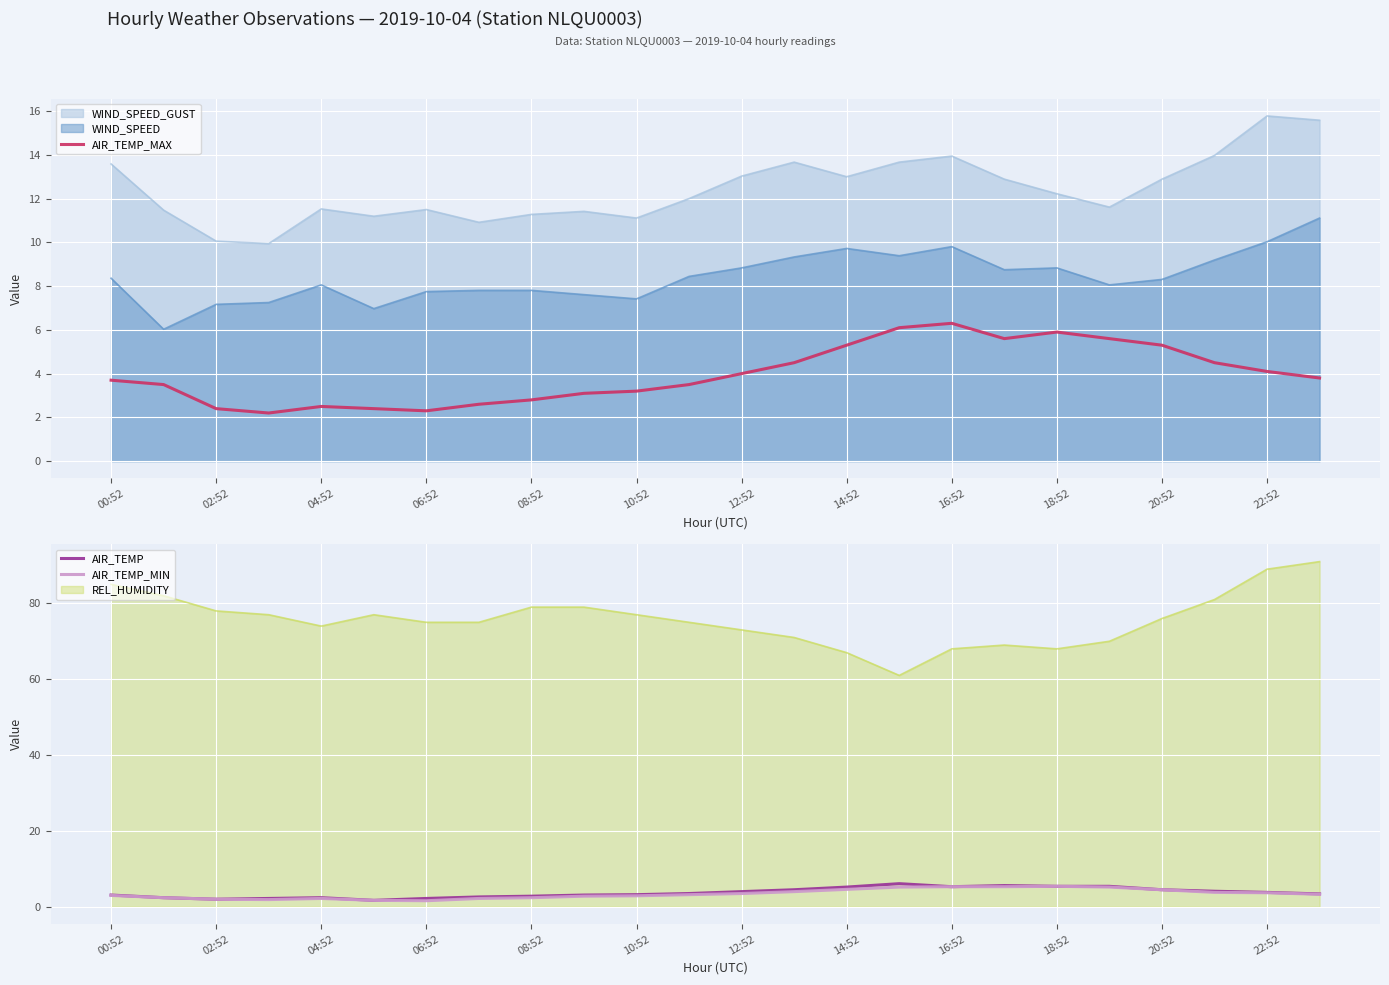

Which series has the largest range (max minus min)?

AIR_TEMP